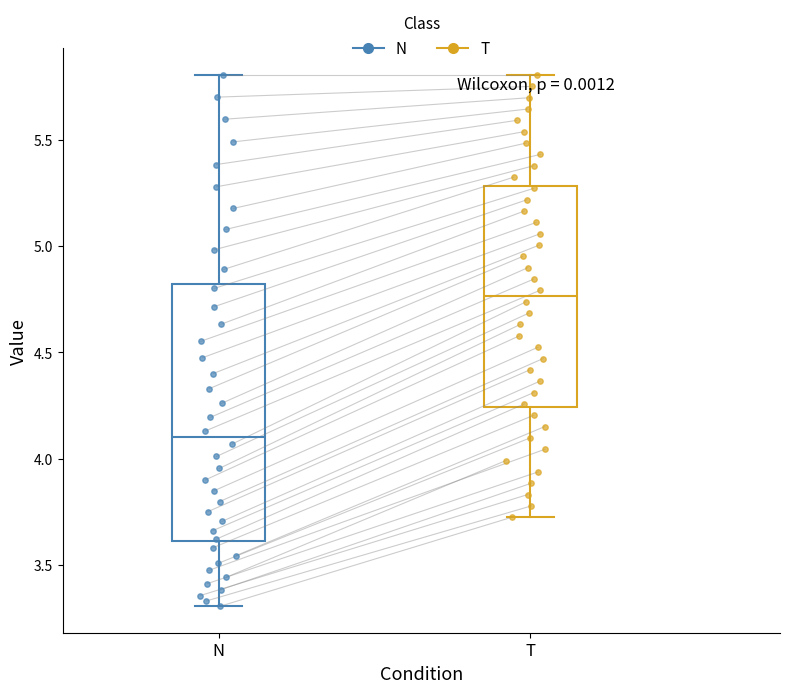

Reading left to right, read every box against the y-axis: the position of its median line, the range the box covers, and the ends of its whiskers. The values are not printed on the chart, so give them approximately, as read against the axis.

N: median 4.10, box 3.60 to 4.80, whiskers 3.30 to 5.80
T: median 4.75, box 4.25 to 5.30, whiskers 3.70 to 5.80